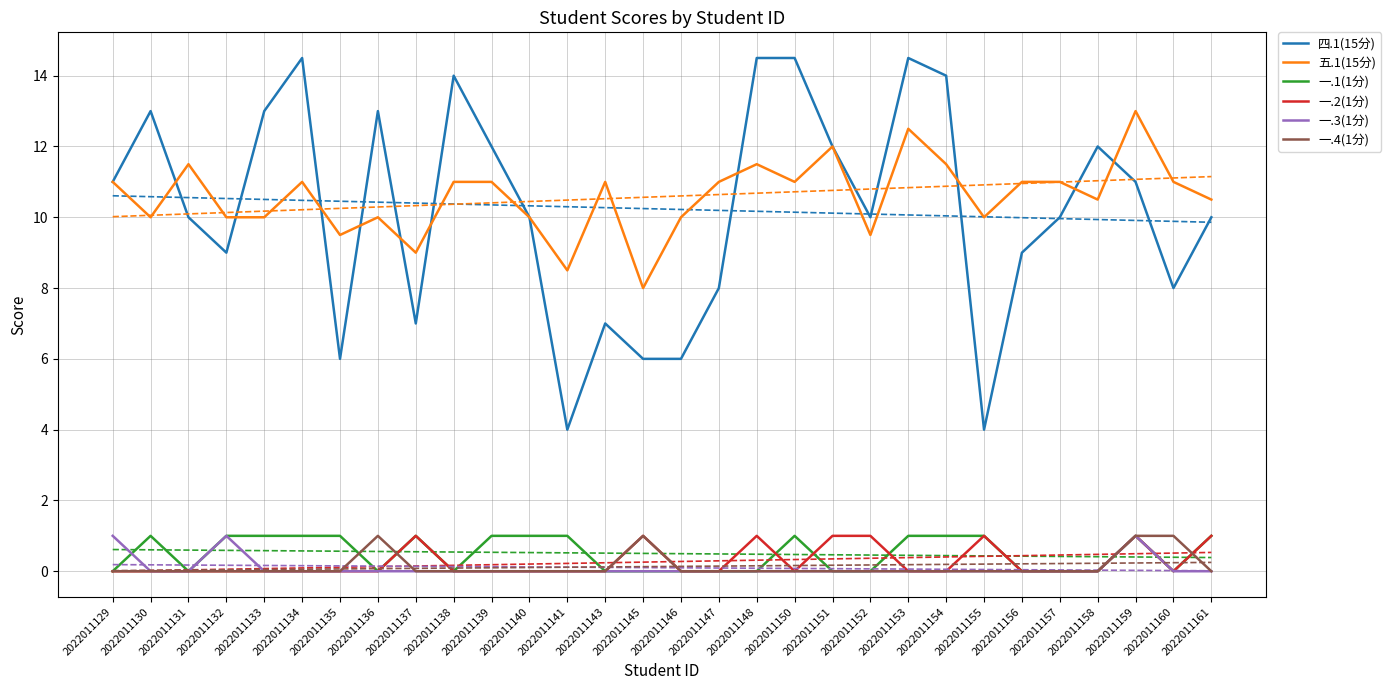

Rank the series by their maximum value, from highest to lowest.

四.1(15分), 五.1(15分), 一.1(1分), 一.2(1分), 一.3(1分), 一.4(1分)